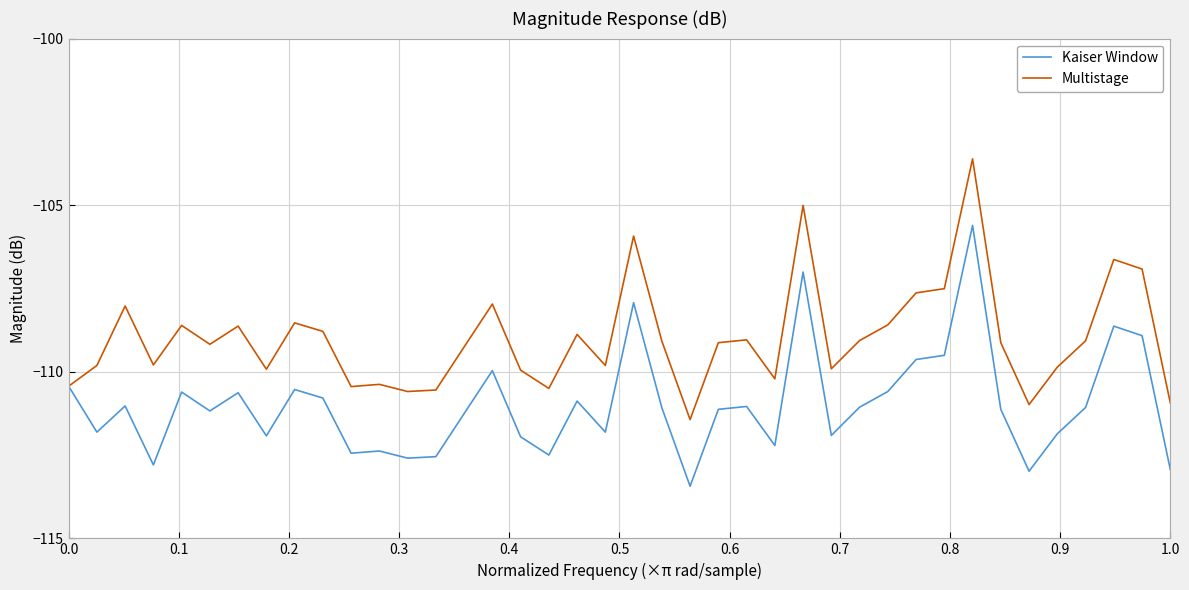

What is the highest value of the Multistage series?

-103.6